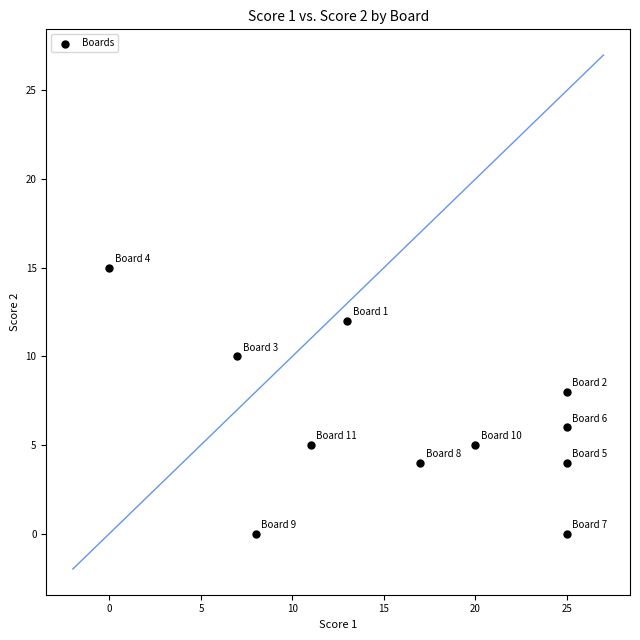

What is the range of Y values (max minus min)?

15